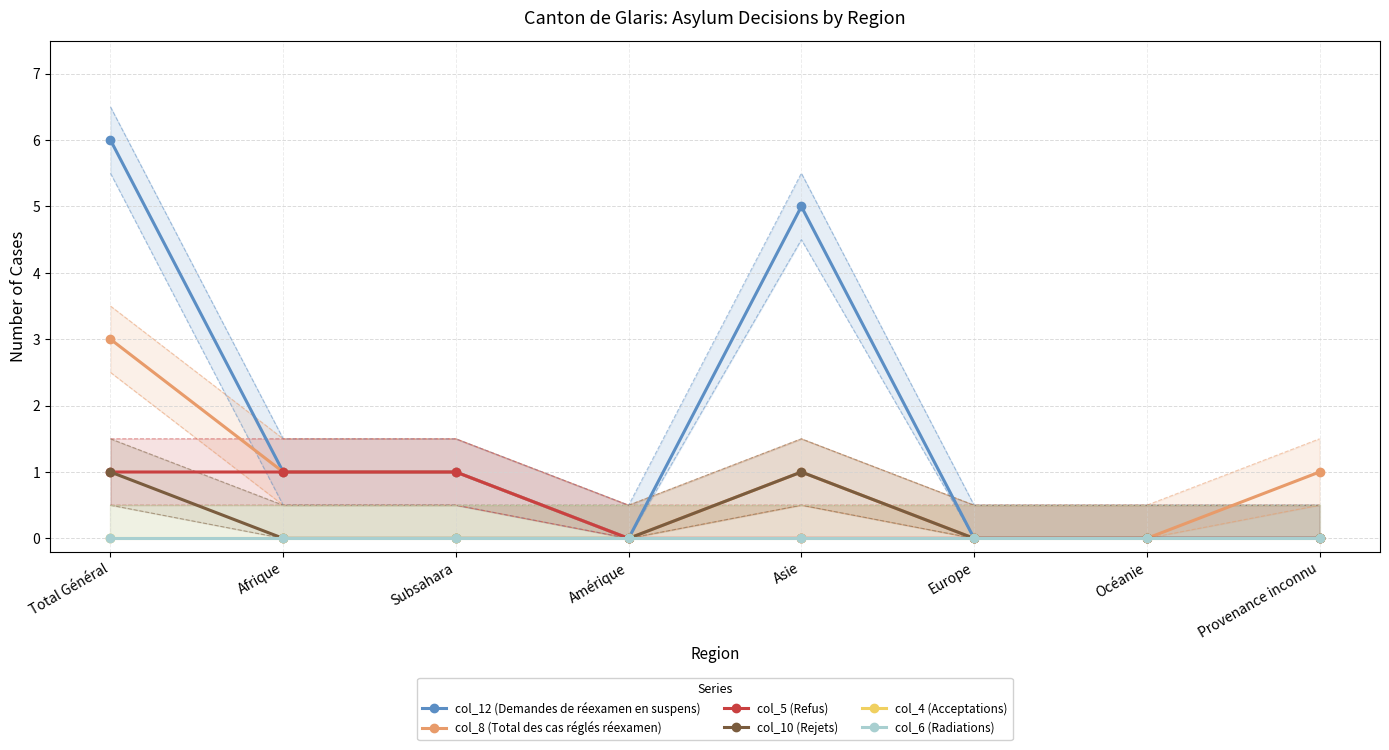

The value of col_8 (Total des cas réglés réexamen) at Afrique is 1. True or false?

True